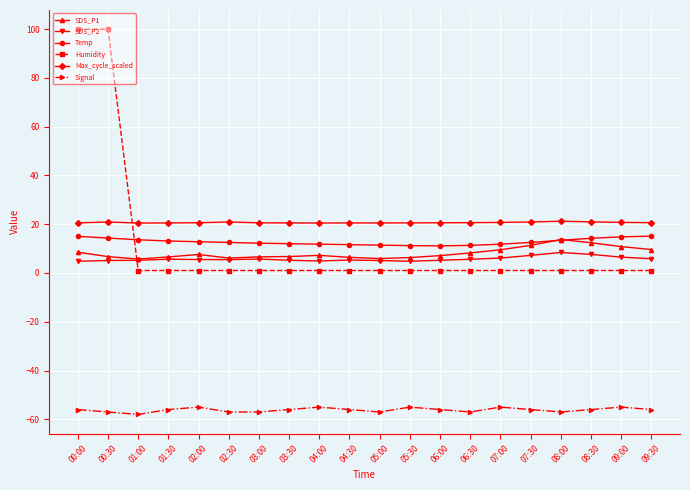

What position from the left is 06:00?

13